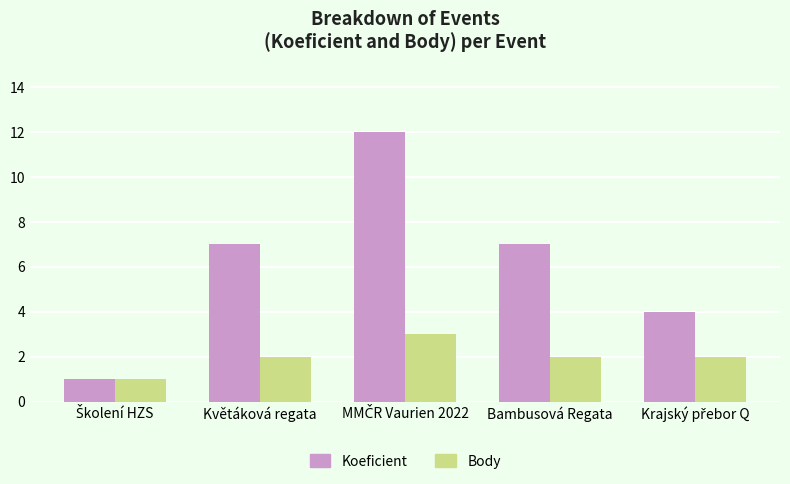

How many Body values are between 2 and 3?

4